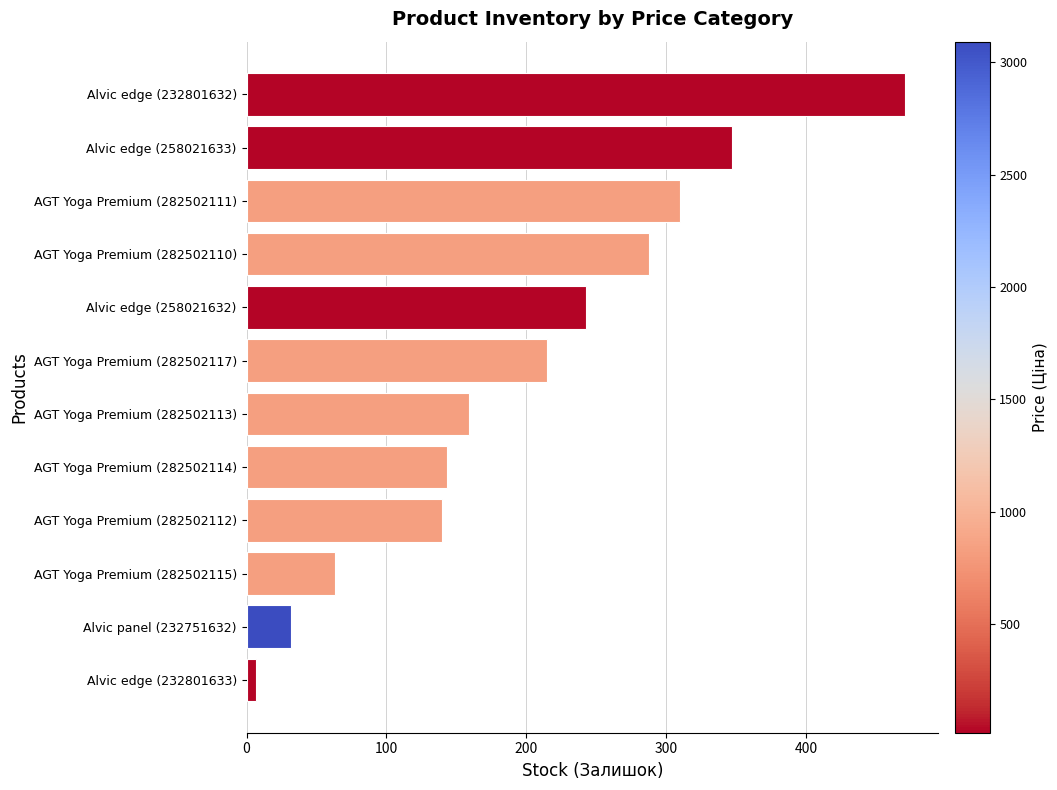

Reading top to bottom, list all the values displayed in this chart.

Alvic edge (232801632)=471	Alvic edge (258021633)=347	AGT Yoga Premium (282502111)=310	AGT Yoga Premium (282502110)=288	Alvic edge (258021632)=243	AGT Yoga Premium (282502117)=215	AGT Yoga Premium (282502113)=159	AGT Yoga Premium (282502114)=143	AGT Yoga Premium (282502112)=140	AGT Yoga Premium (282502115)=63	Alvic panel (232751632)=32	Alvic edge (232801633)=7